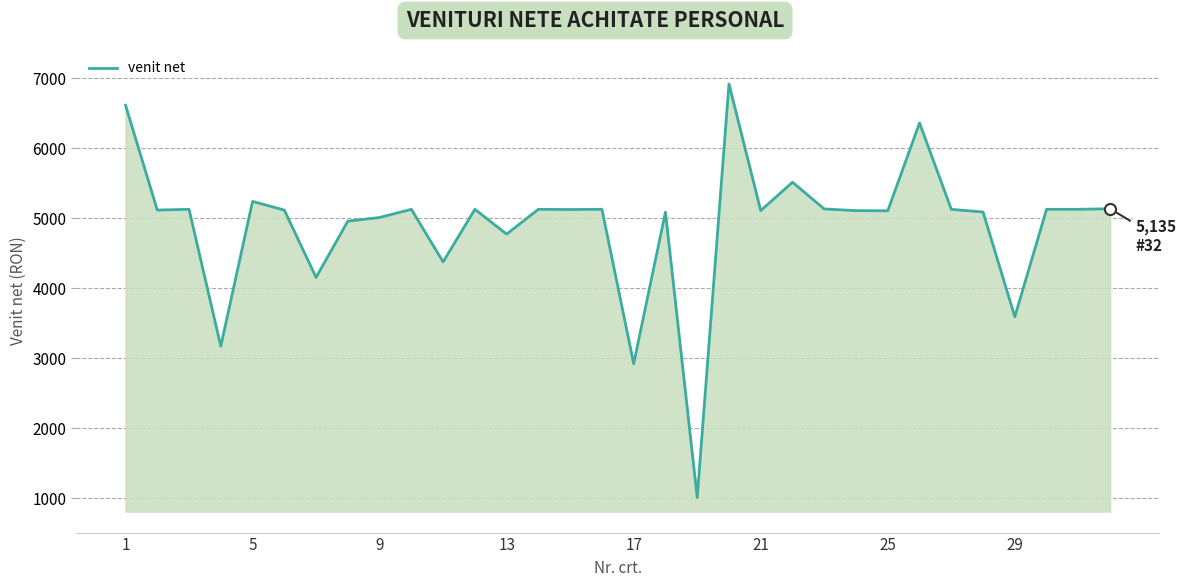

True or false: the data has more than 1 interior local peaks.

True